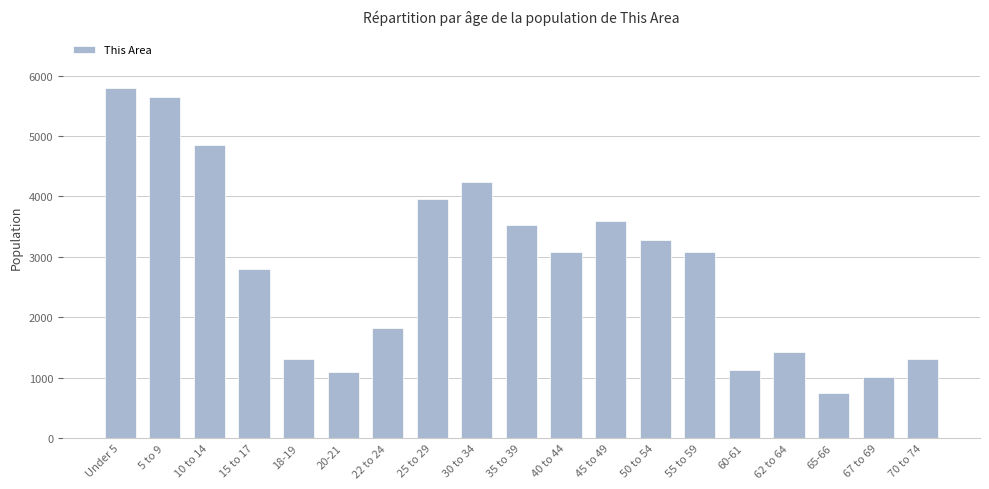

What is the value of the 6th bar from the left?

1092